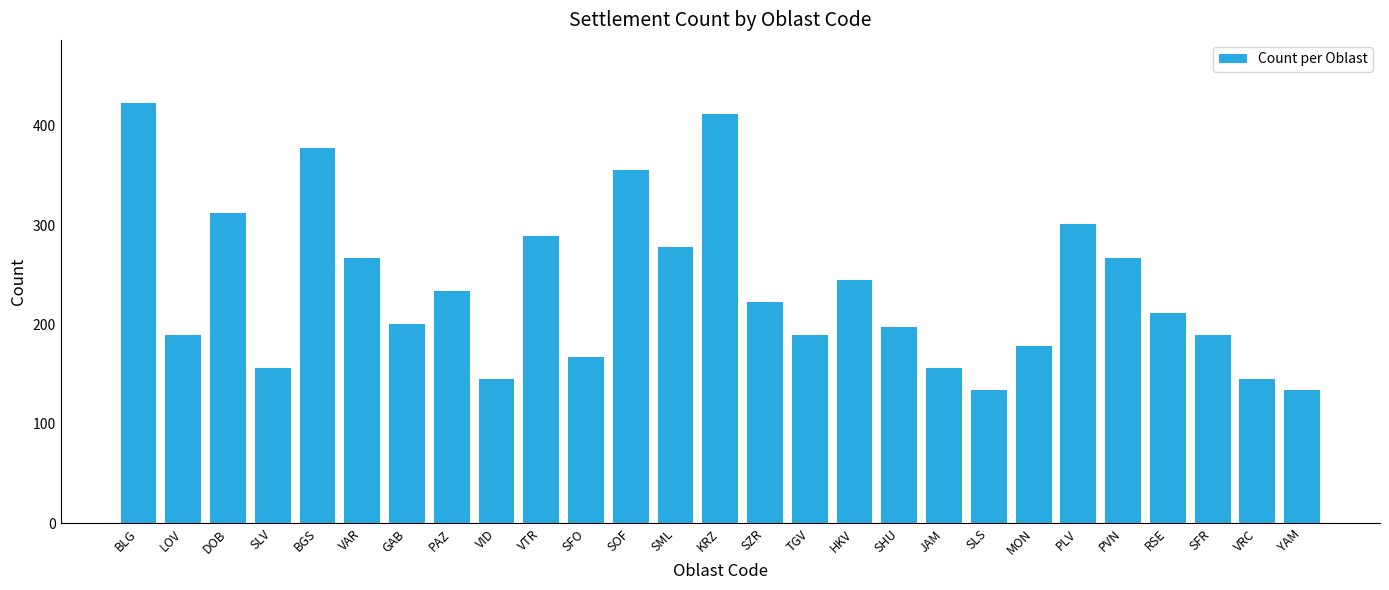

What is the change in value from LOV to MON?

-11